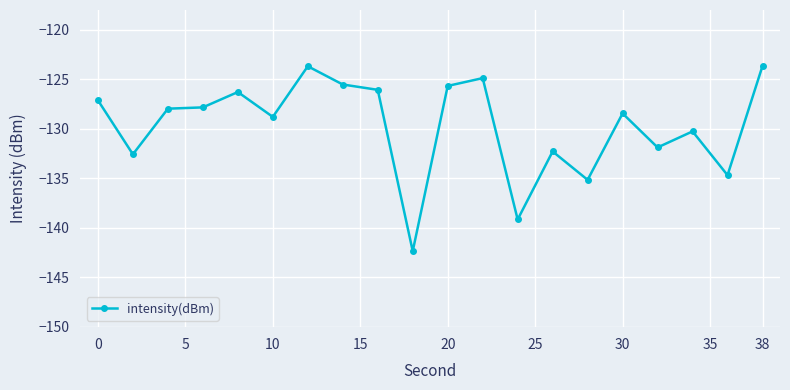

Reading left to right, what are all the values shown in this chart?

-127.1	-132.6	-128.0	-127.8	-126.3	-128.8	-123.7	-125.5	-126.1	-142.4	-125.7	-124.9	-139.2	-132.3	-135.2	-128.4	-131.9	-130.3	-134.7	-123.7